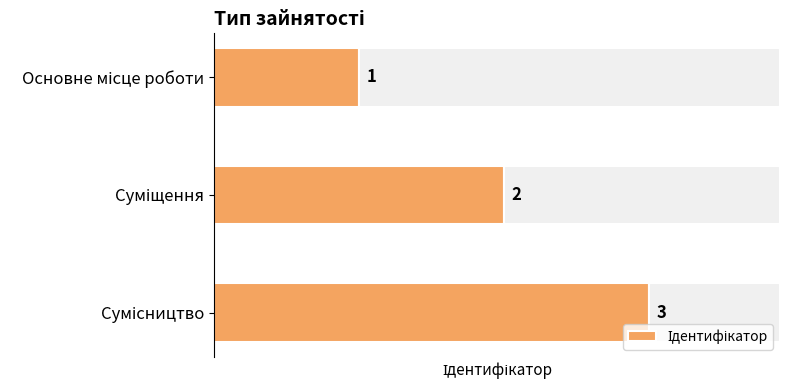

Does the chart contain stacked bars?

No